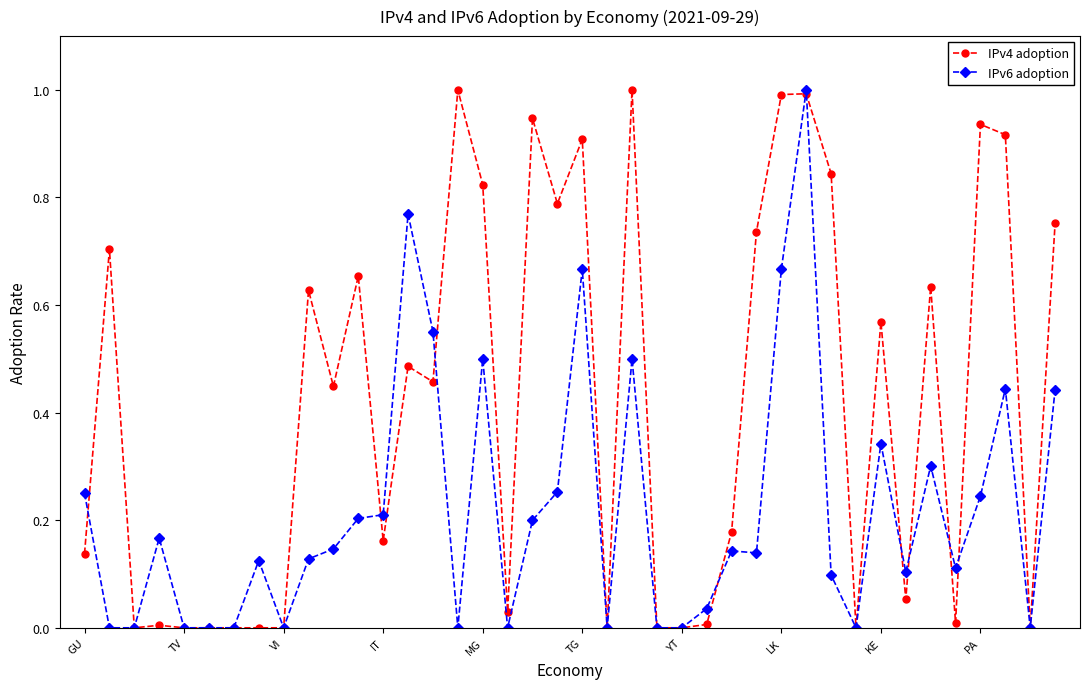

True or false: IPv4 adoption has more than 0 interior local peaks.

True